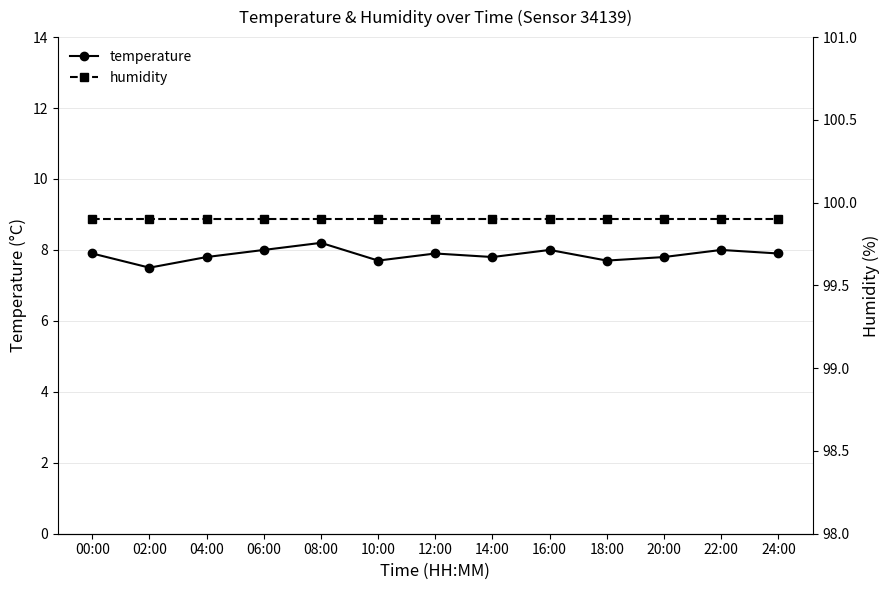

At which category does the chart reach its peak across all series?

00:00